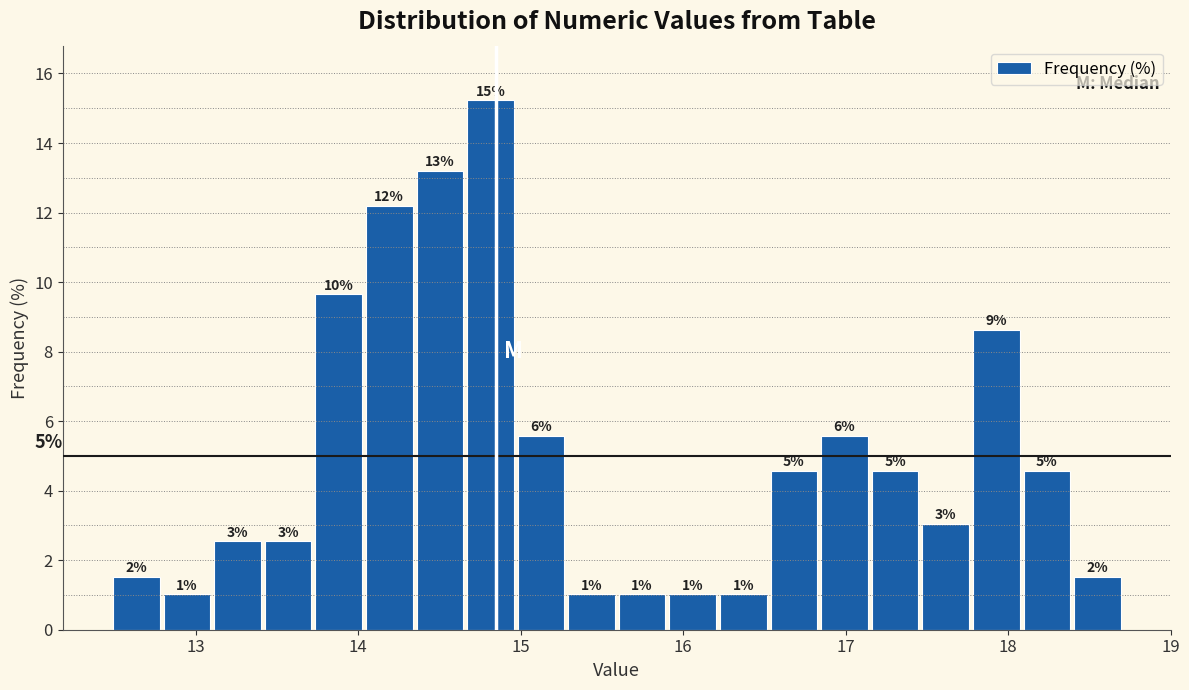

Read against the x-axis, roughly where is the centre of the tallest bar?

14.8